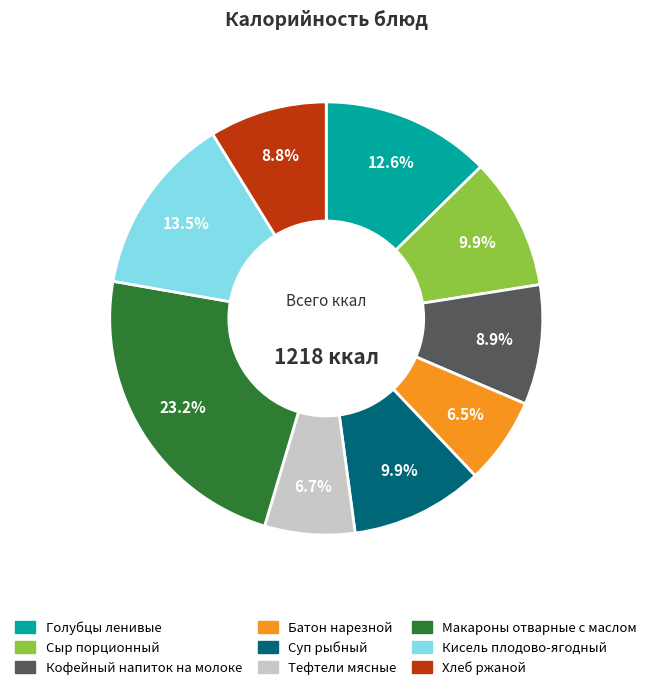

Which category has the biggest portion of the pie?

Макароны отварные с маслом